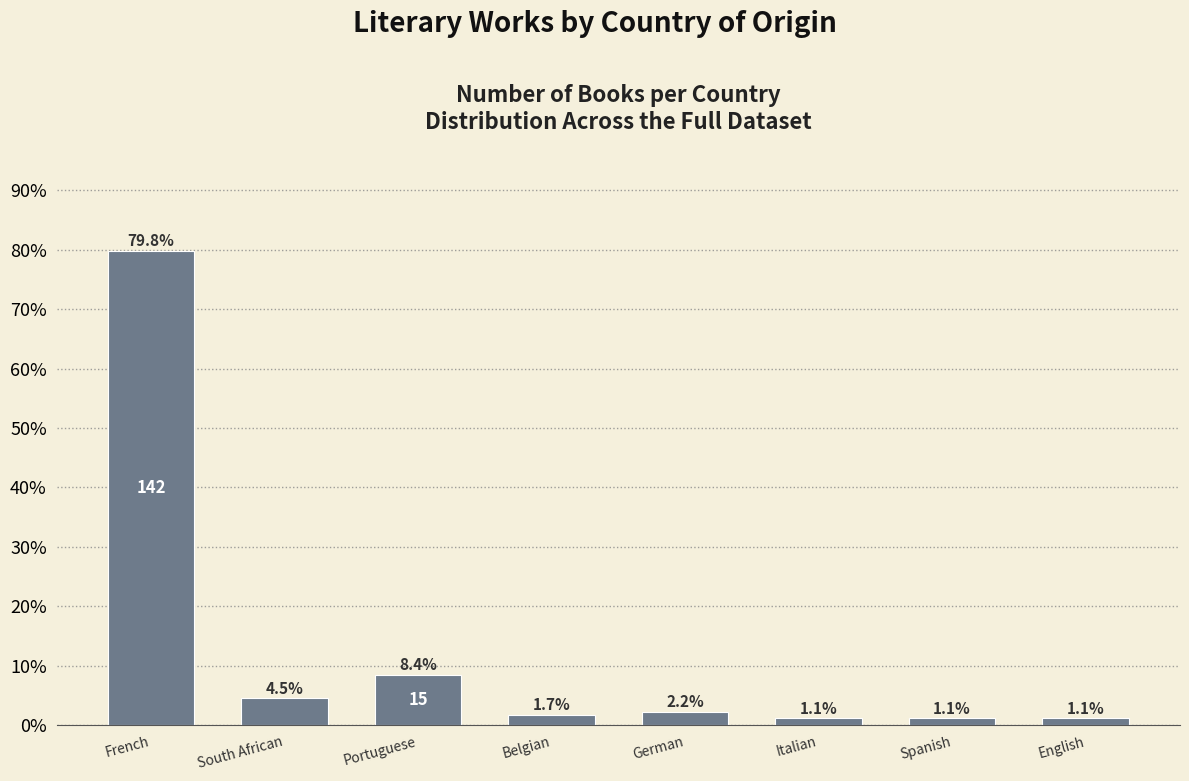

What is the minimum value shown in the chart?

1.1